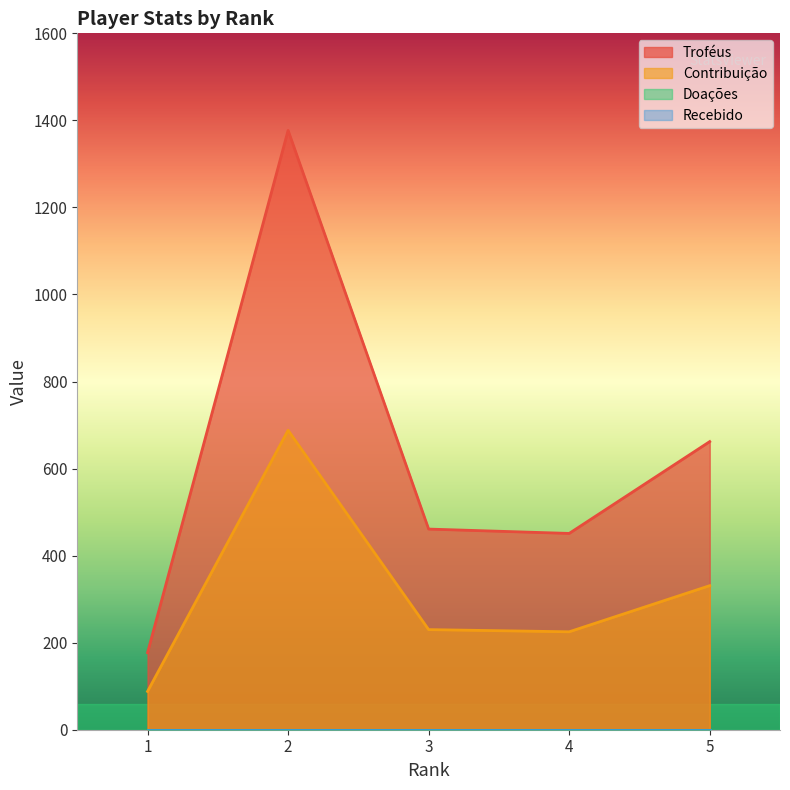

How many lines are shown in the chart?

4